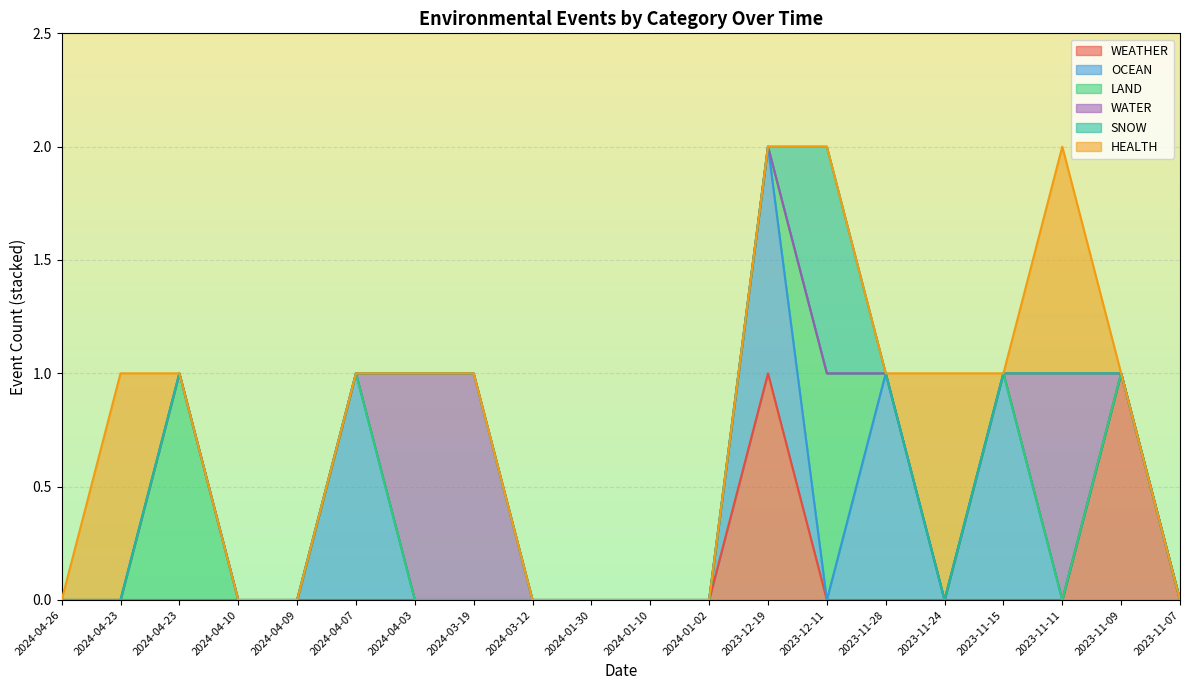

Rank the series by their maximum value, from highest to lowest.

WEATHER, OCEAN, LAND, WATER, SNOW, HEALTH